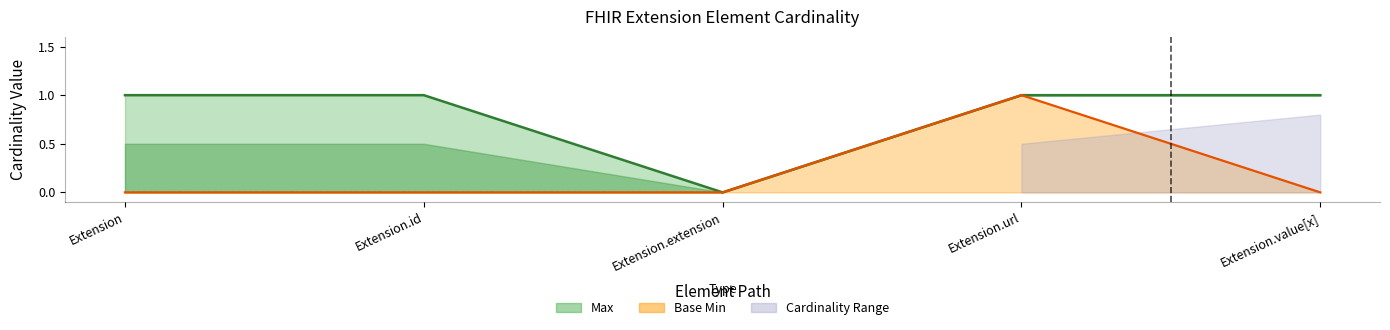

What is the total value across all series at Extension.value[x]?

1